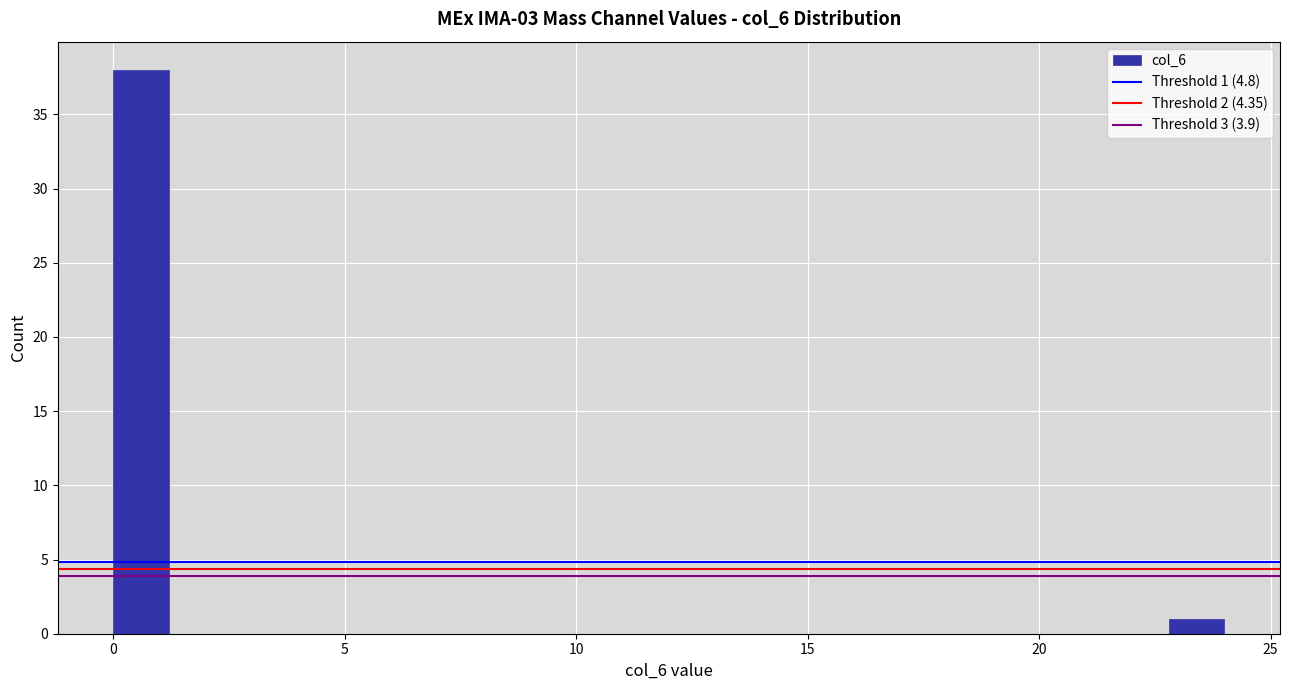

Around what value on the x-axis is the tallest bar? Give the approximate position of its centre, as read against the axis.

0.5